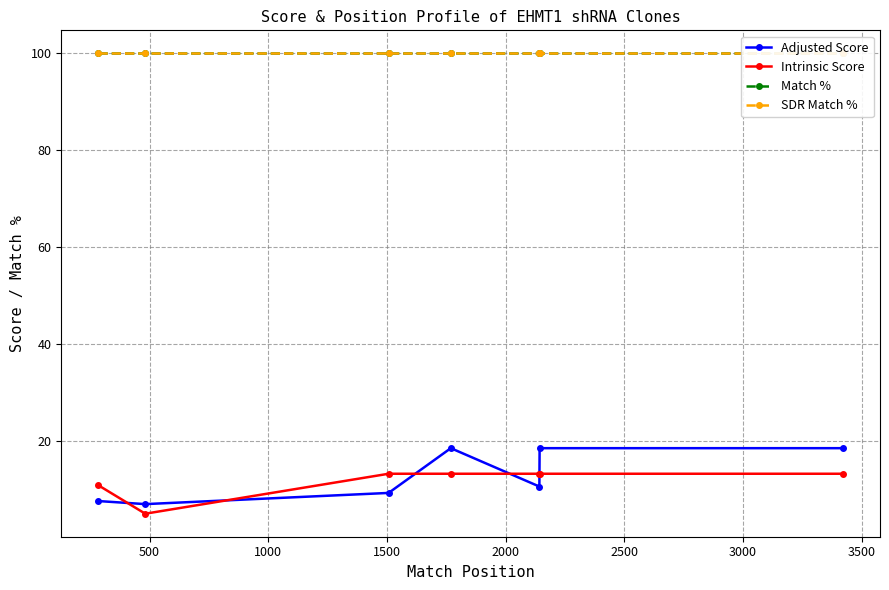

What are all the series names shown in the legend?

Adjusted Score, Intrinsic Score, Match %, SDR Match %